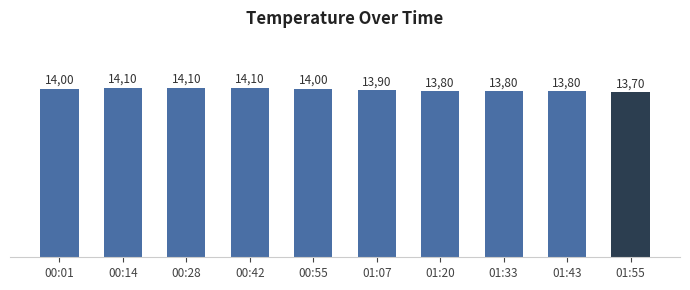

Does the chart contain any negative values?

No